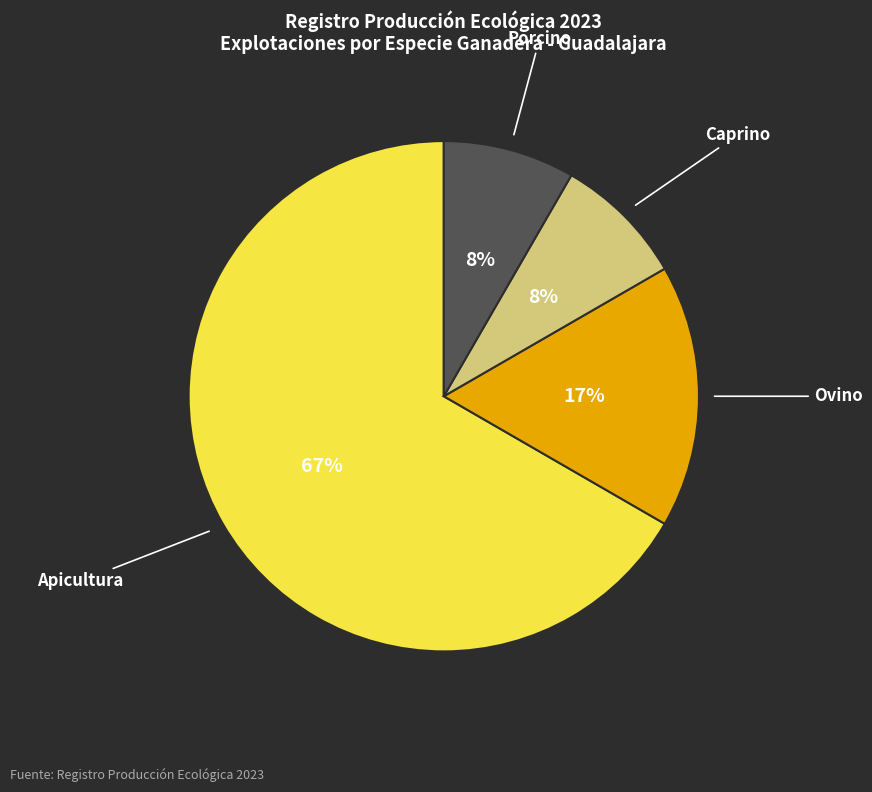

Is there a majority slice in this chart?

Yes